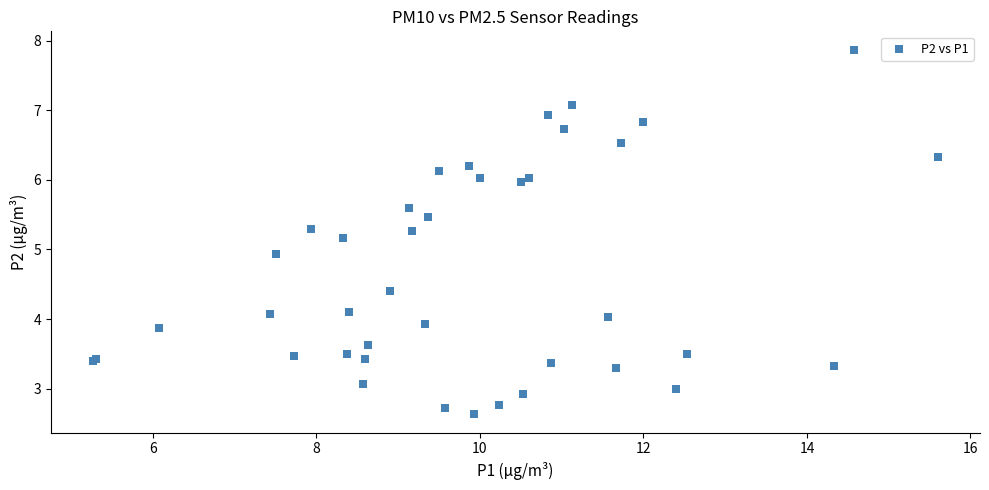

What Y value in the scatter plot is closest to 5?

4.9